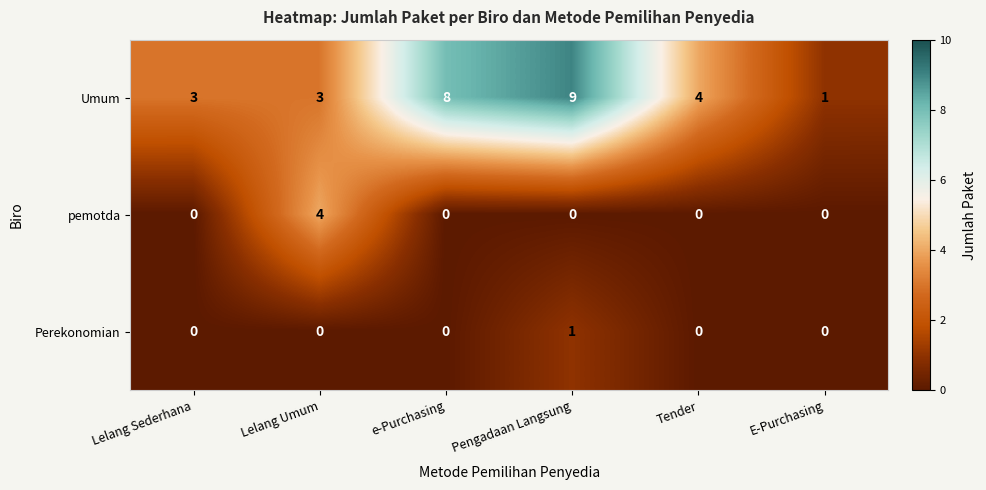

True or false: Umum has a value of 12 at e-Purchasing.

False